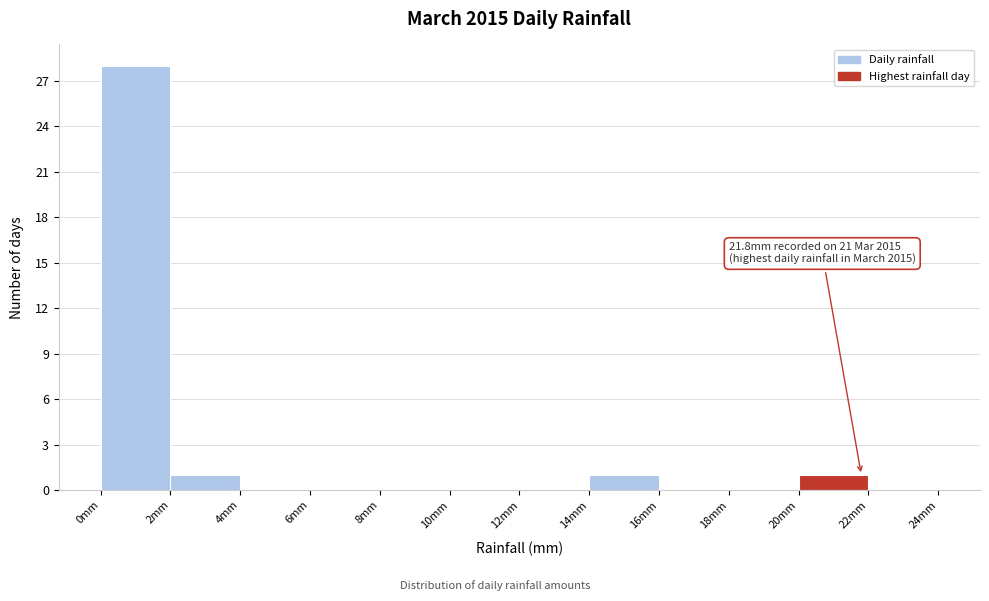

Which range on the x-axis has the tallest bar?

0 to 2